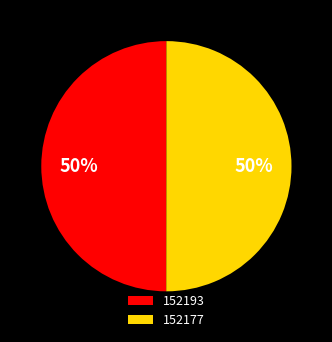

Combined, do 152177 and 152193 account for over 50%?

Yes